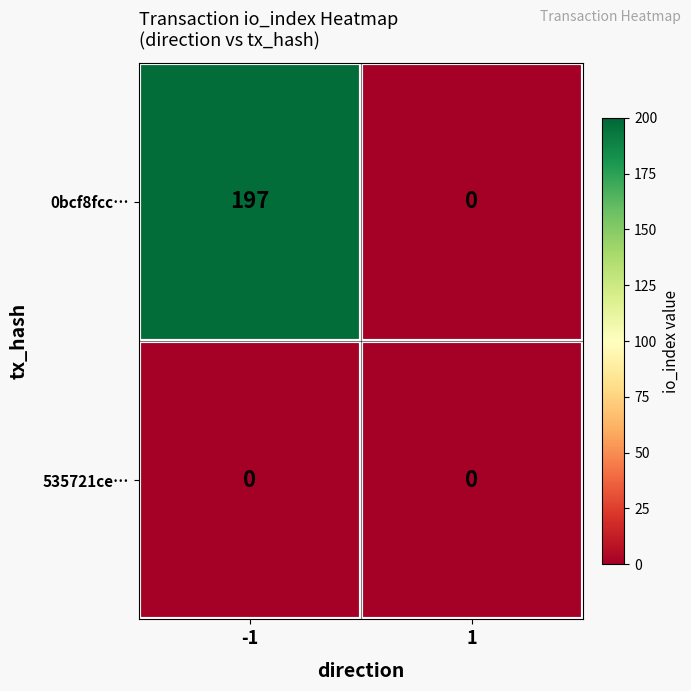

List the series in order of their overall mean, lowest first.

535721ce…, 0bcf8fcc…